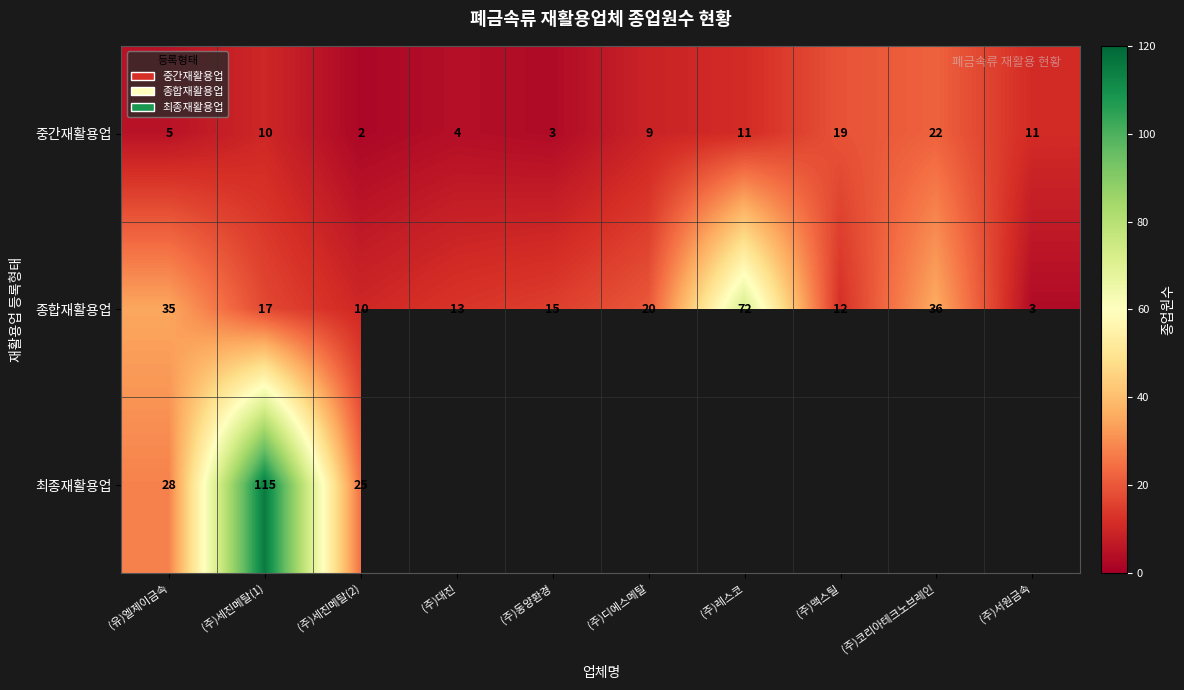

What is the spread (max minus min) of values at (주)세진메탈(1)?

105